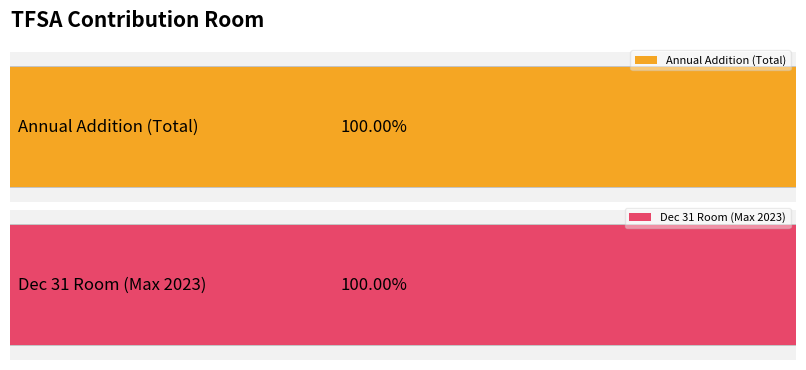

True or false: Annual Addition has a value of 5500 at 2013.

True